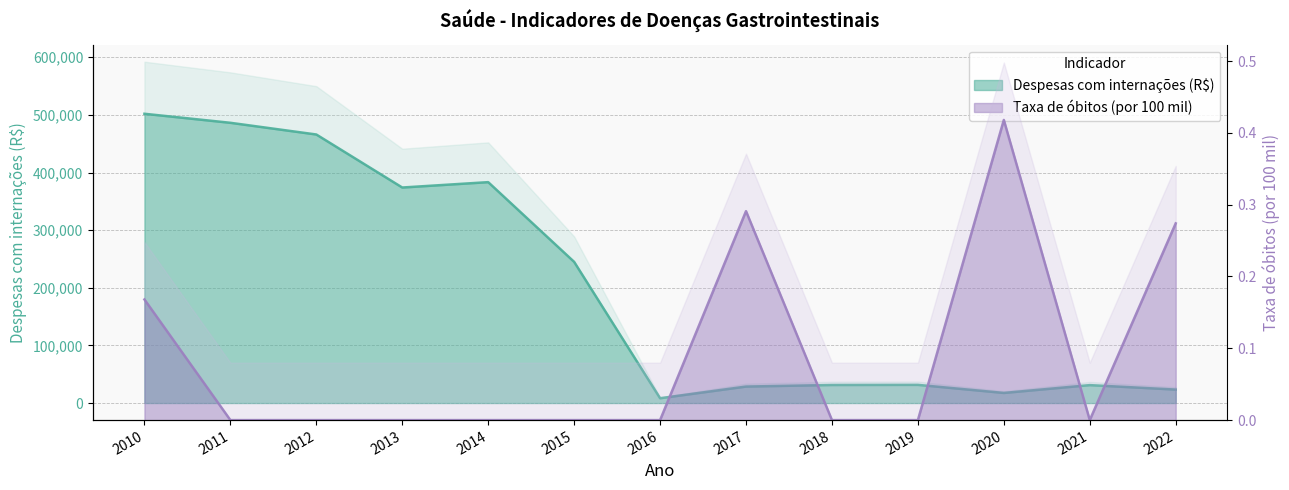

Where is the first local maximum for Despesas com internações (R$)?

2014